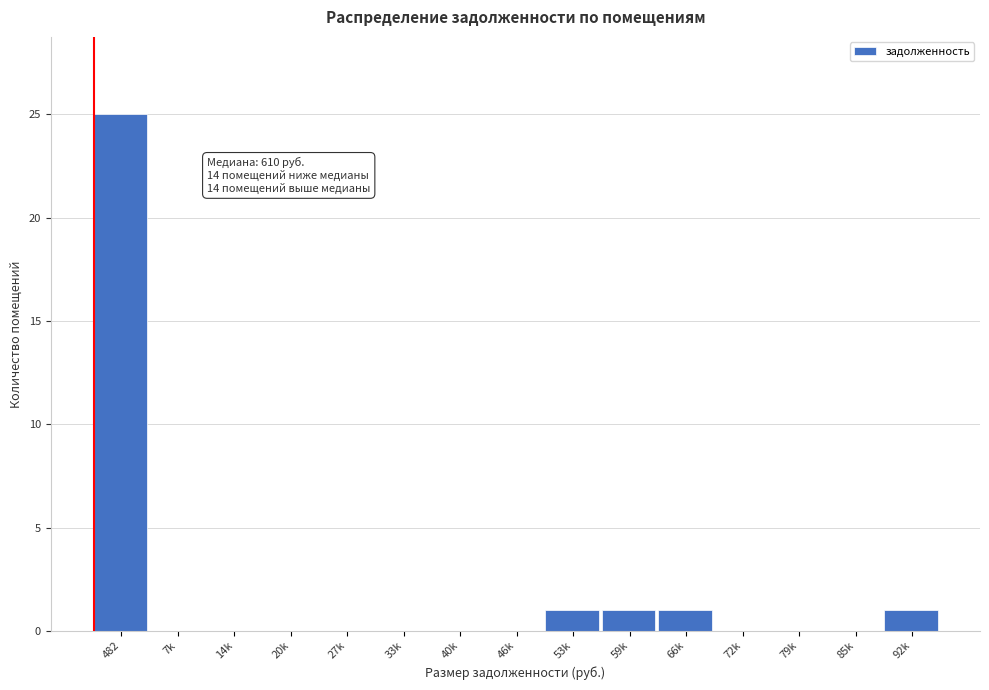

Reading left to right, what are all the values shown in this chart?

482=25	7k=0	14k=0	20k=0	27k=0	33k=0	40k=0	46k=0	53k=1	59k=1	66k=1	72k=0	79k=0	85k=0	92k=1